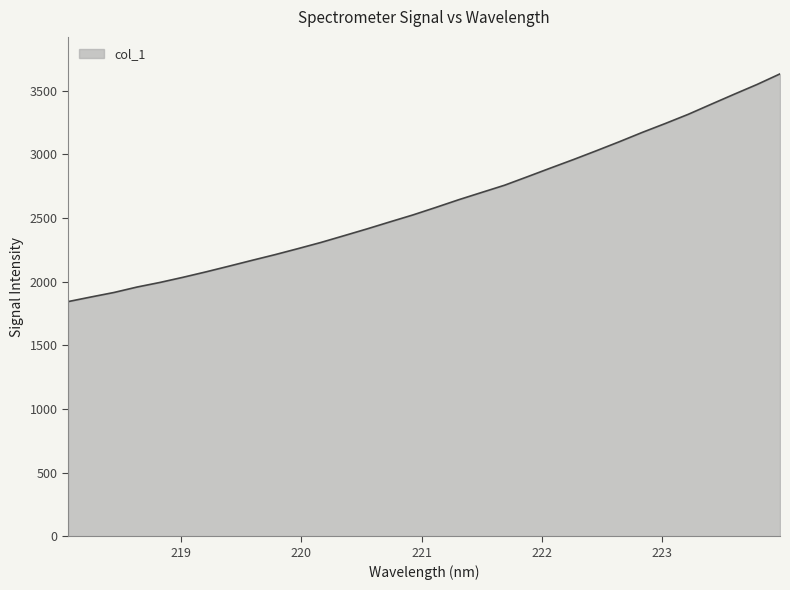

What is the difference between the maximum and minimum values?

1789.5